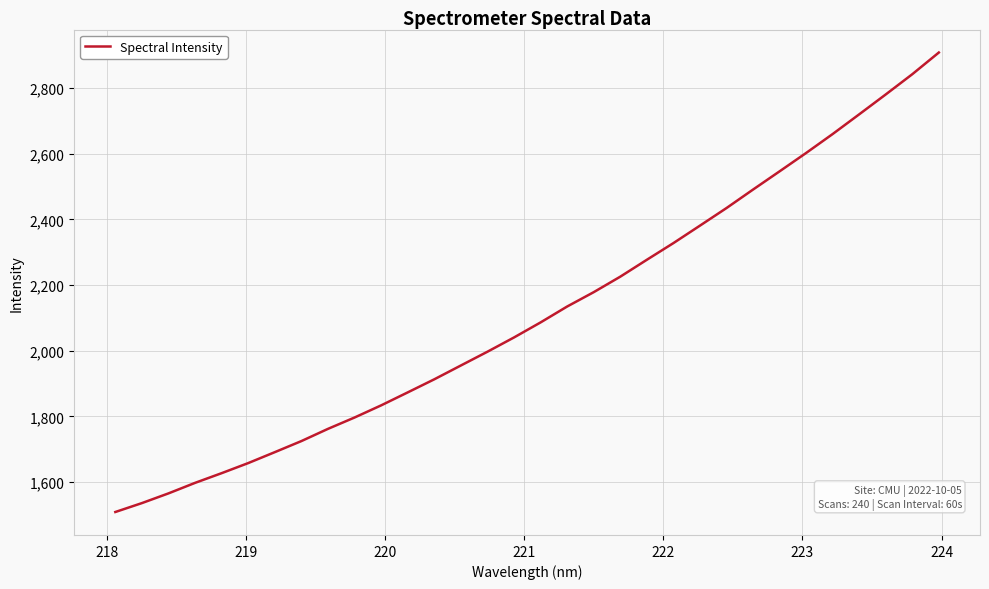

What is the average value?

2114.8